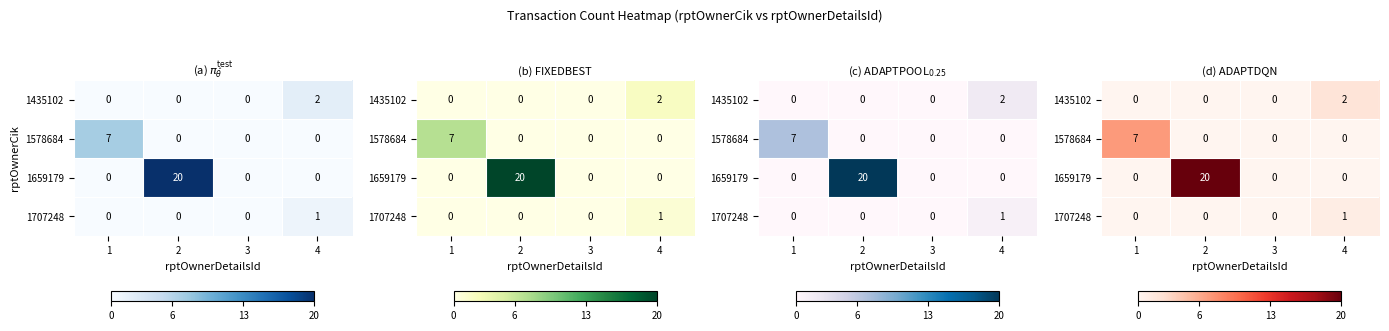

Where is 1659179 nearest to the value 10?

1